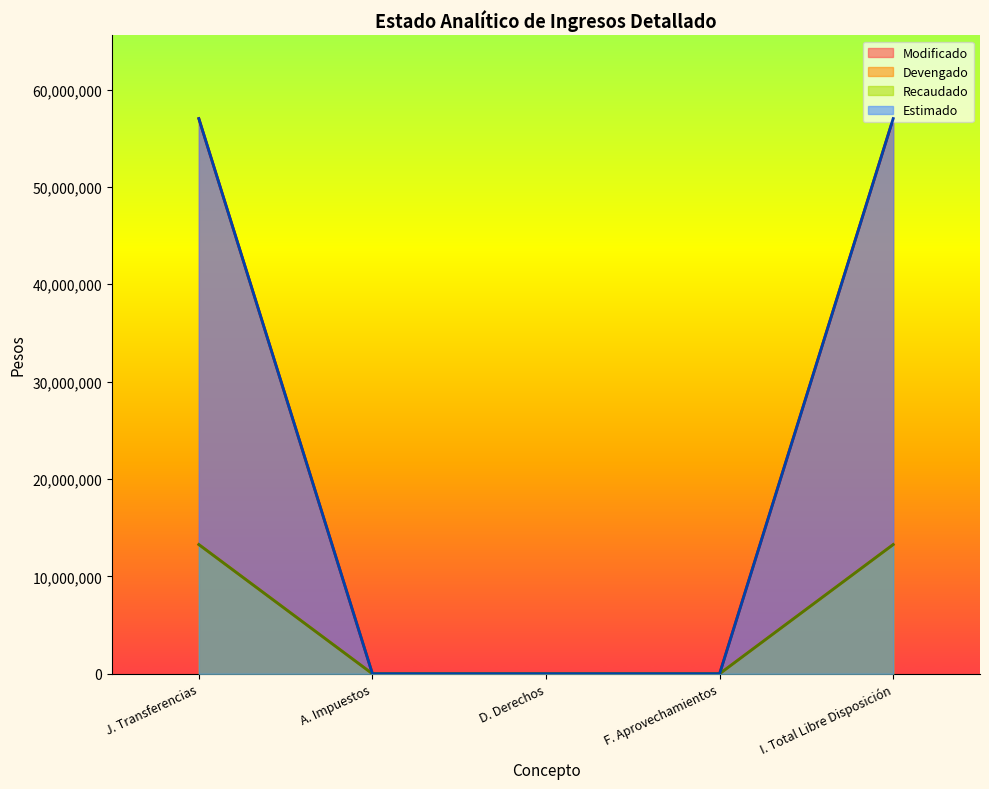

True or false: Devengado and Estimado cross at least once.

False